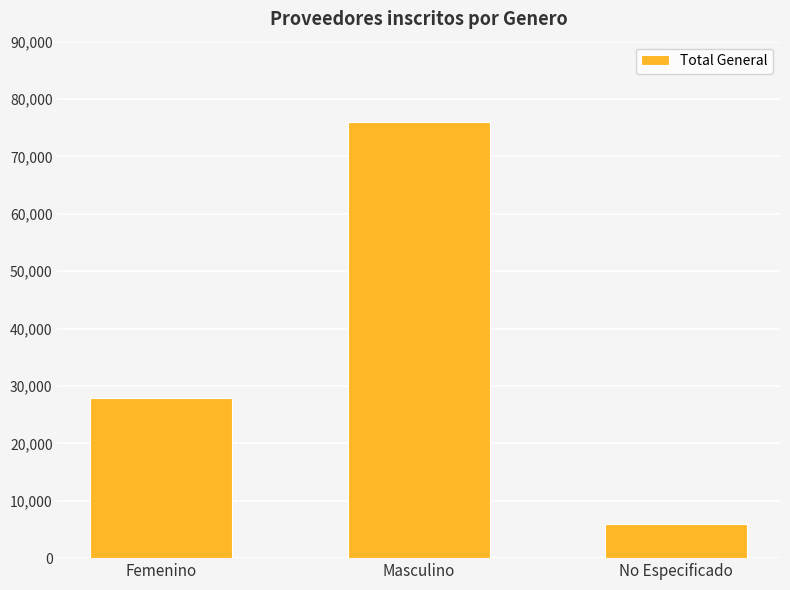

True or false: the data shows 75986 at Masculino.

True